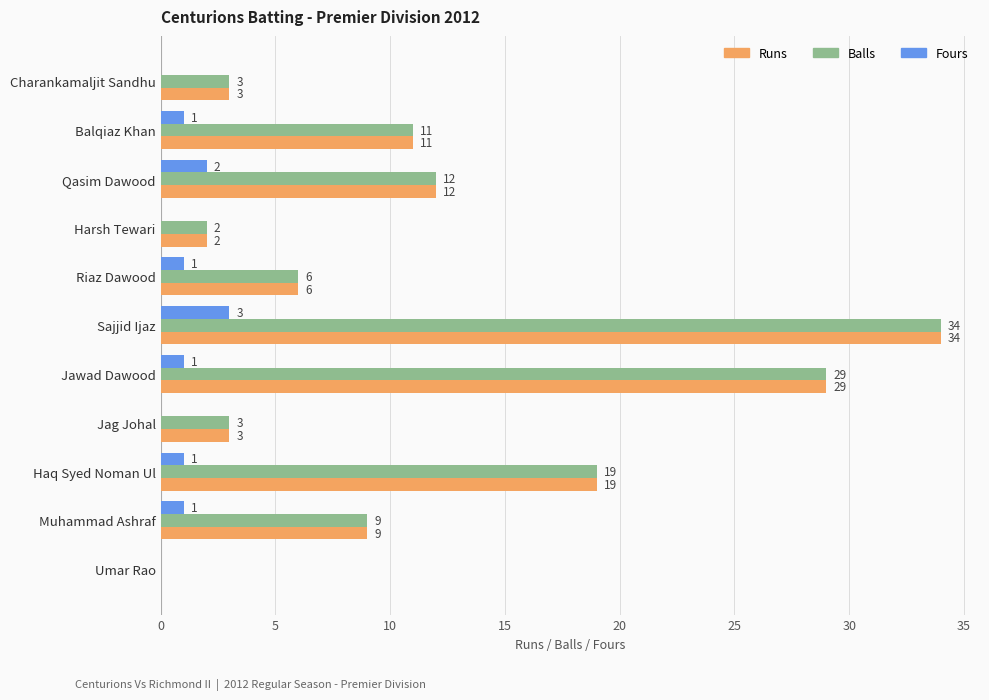

What is the approximate value of Runs at Sajjid Ijaz, to the nearest 10?

30